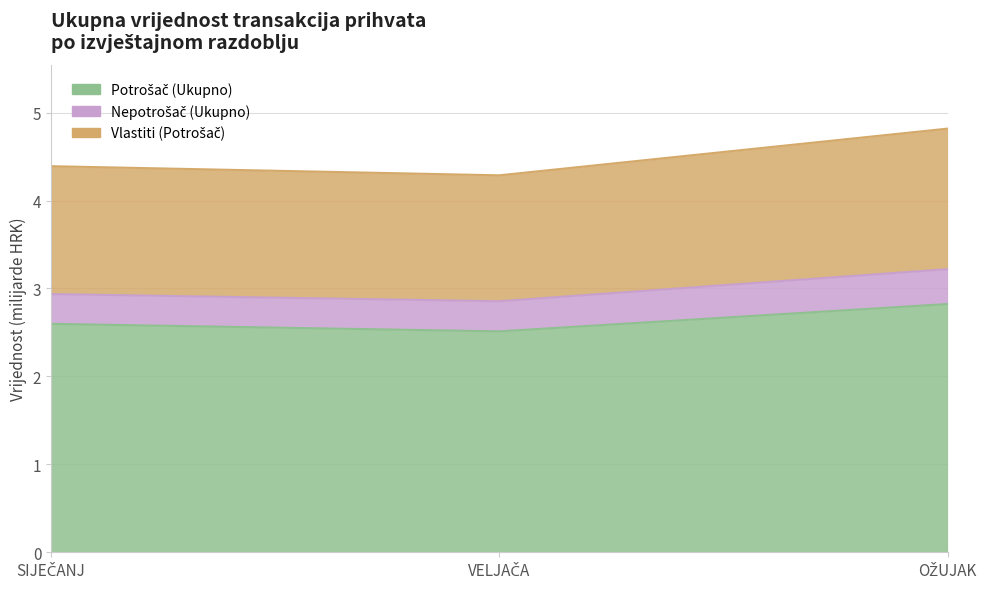

Count the Potrošač (Ukupno) values in the range 2 to 3.

3